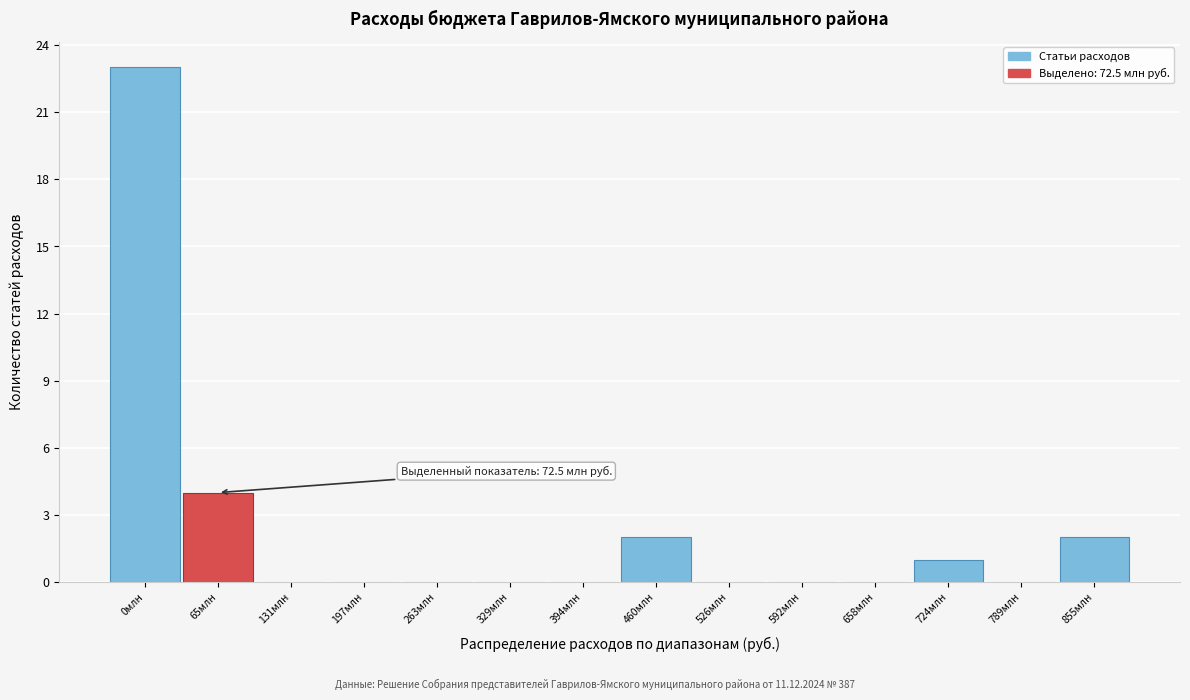

Reading left to right, list all the values displayed in this chart.

0млн=23	65млн=4	131млн=0	197млн=0	263млн=0	329млн=0	394млн=0	460млн=2	526млн=0	592млн=0	658млн=0	724млн=1	789млн=0	855млн=2